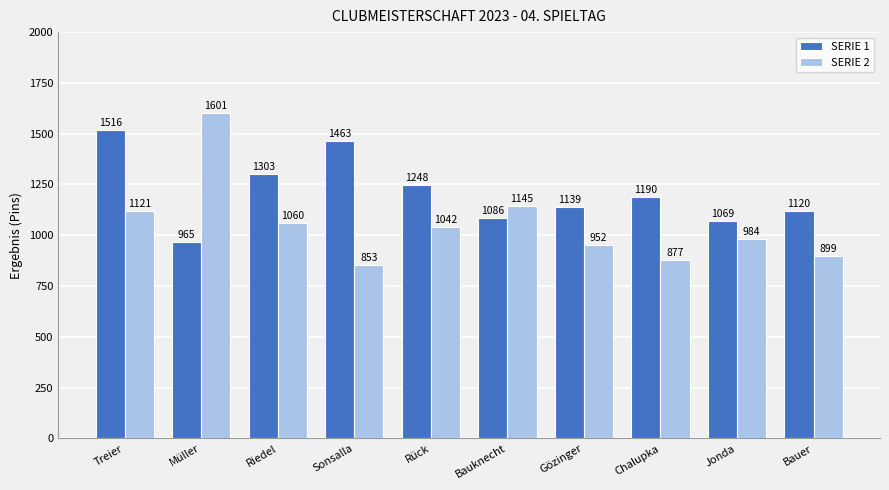

What is the approximate value of SERIE 1 at Gözinger?

1139